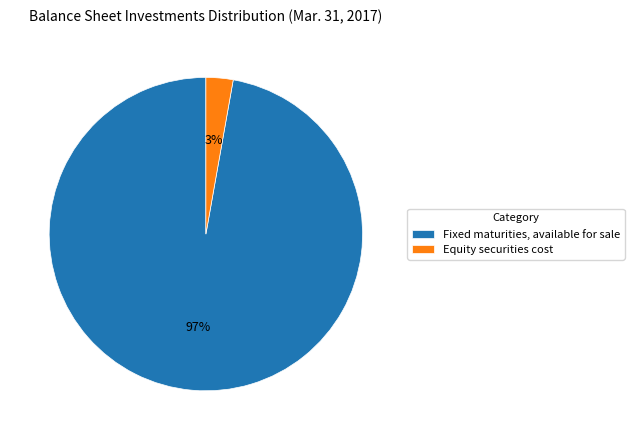

The Equity securities cost slice represents 3% of the pie. True or false?

True